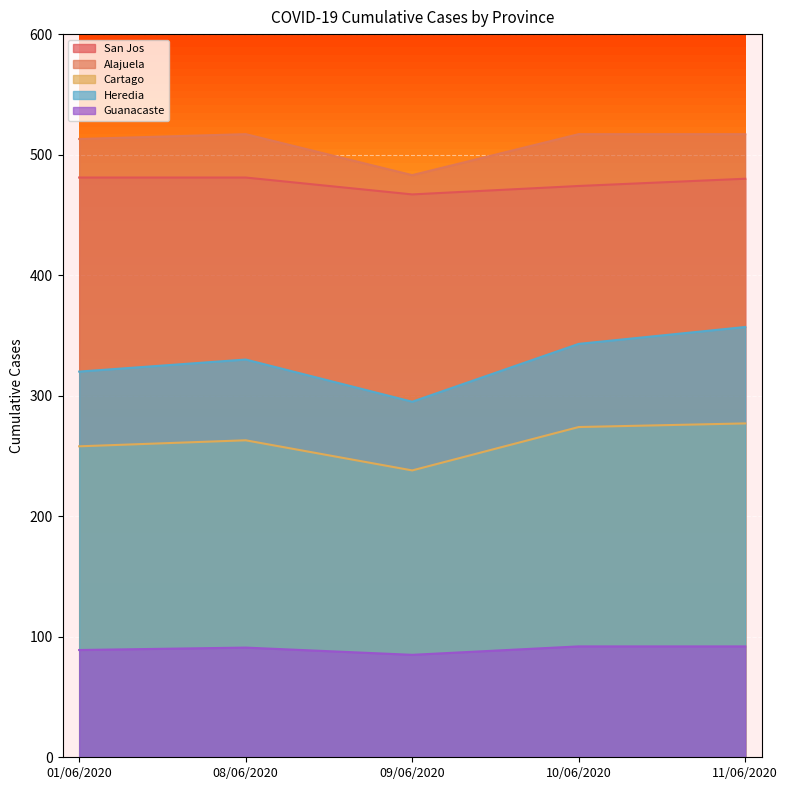

The value of Cartago at 10/06/2020 is 185. True or false?

False